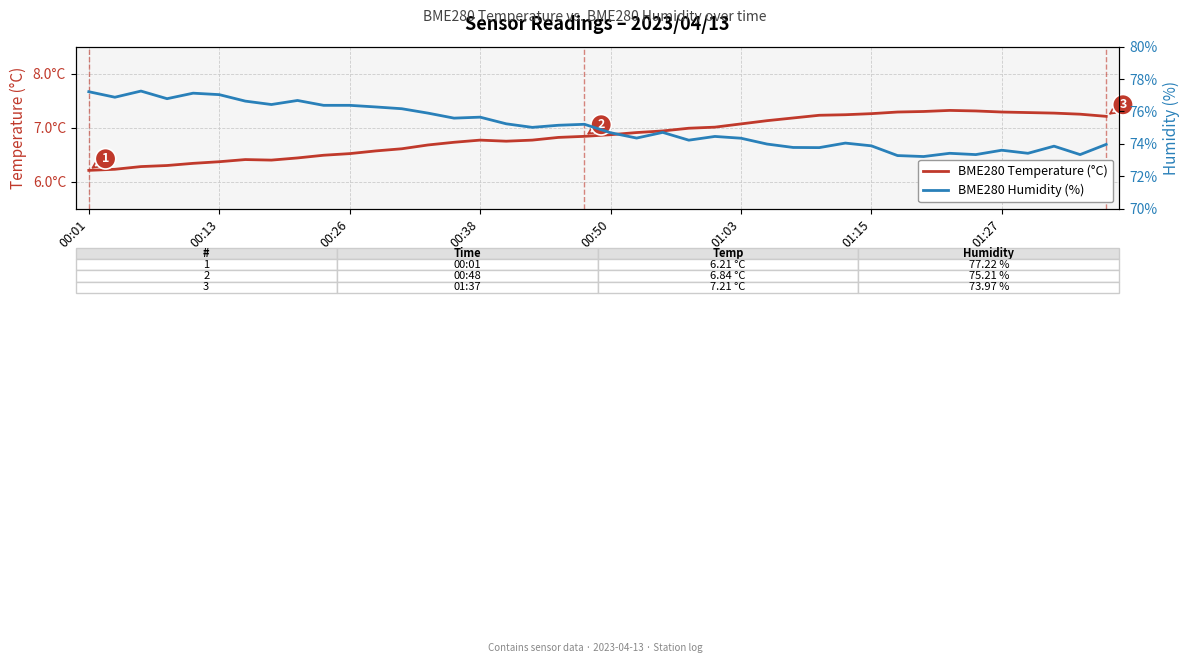

How many categories are shown in the chart?

40